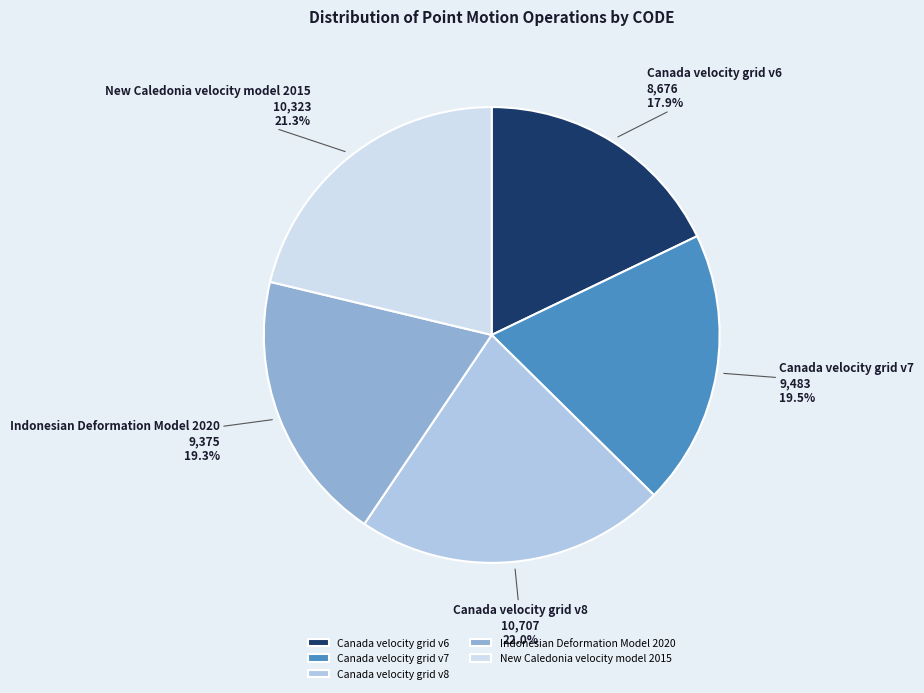

The Canada velocity grid v8 slice represents 8% of the pie. True or false?

False